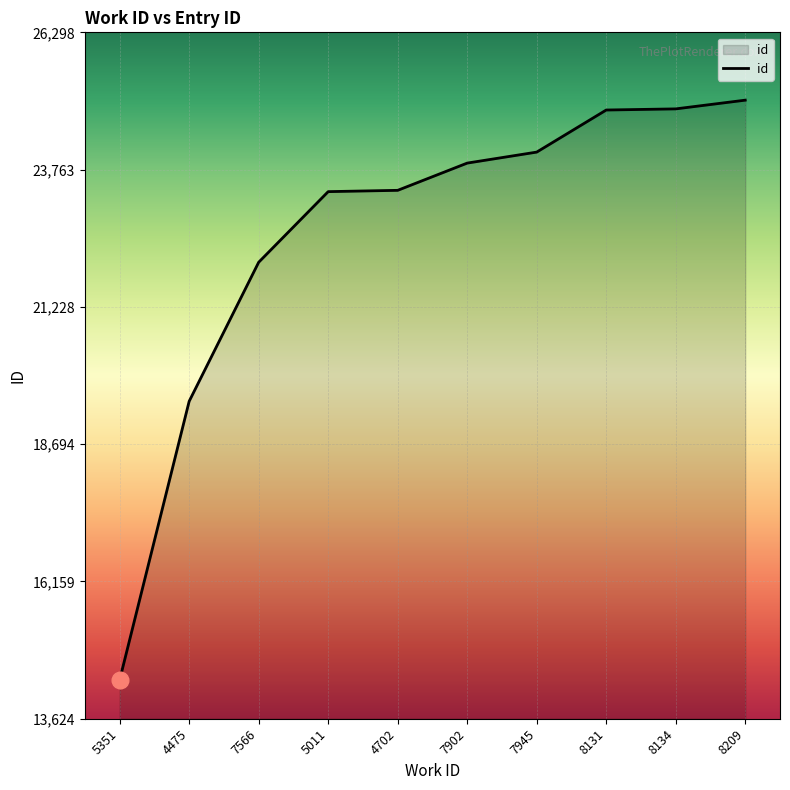

True or false: the data shows 26565 at 4475.

False